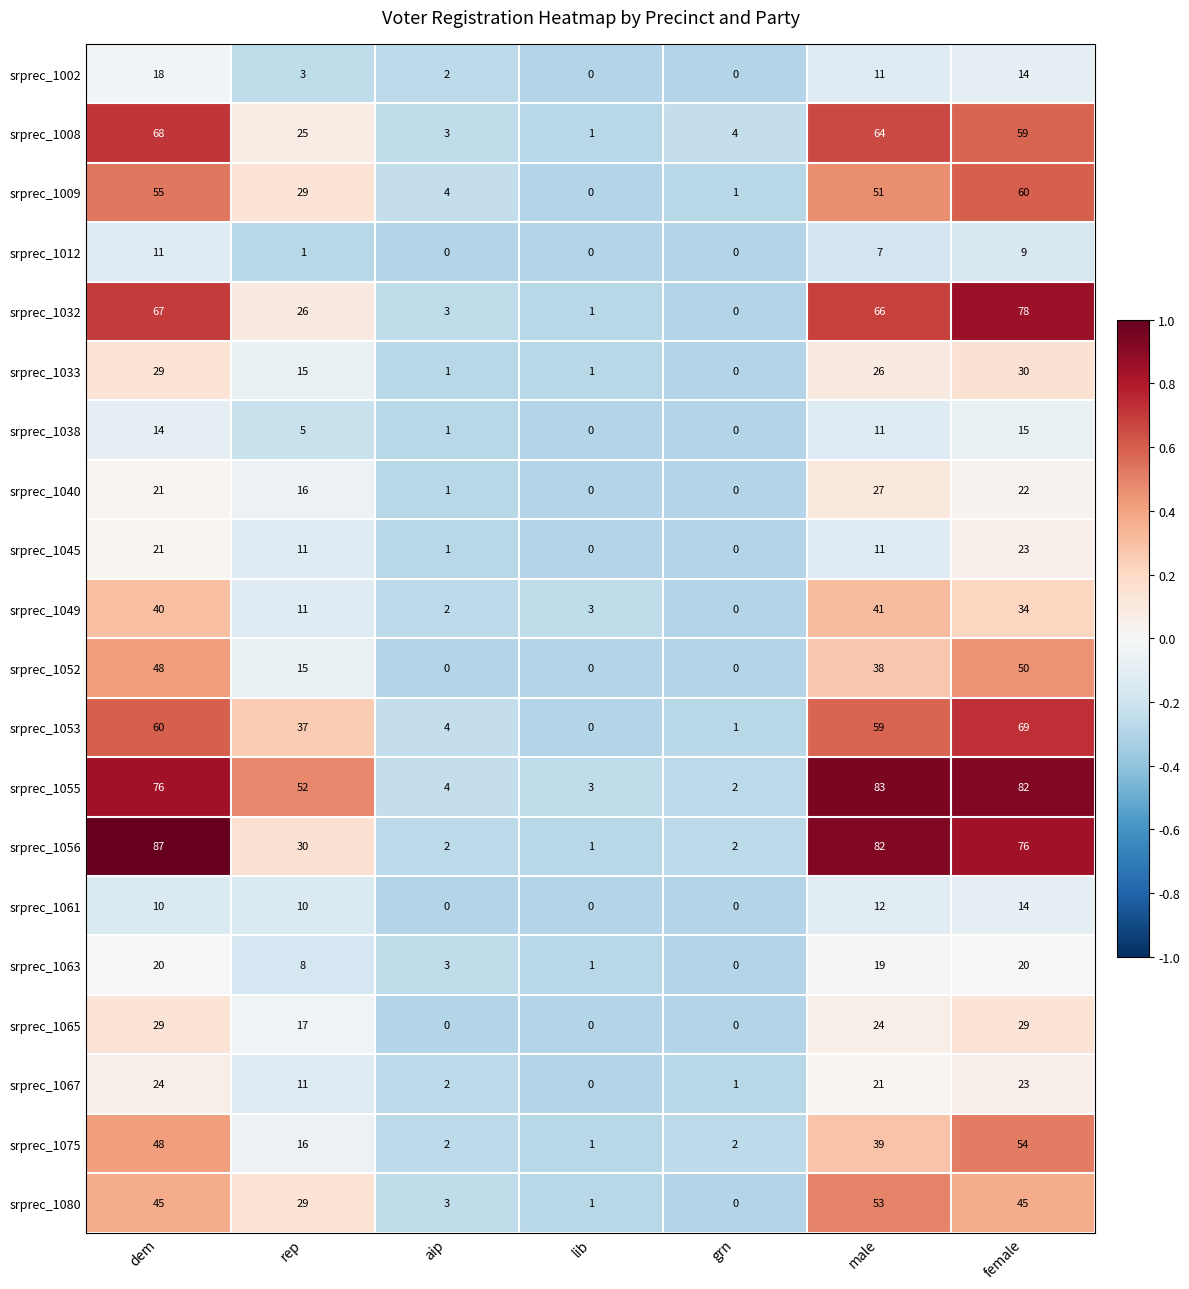

The srprec_1045 series shows 21 at dem. True or false?

True